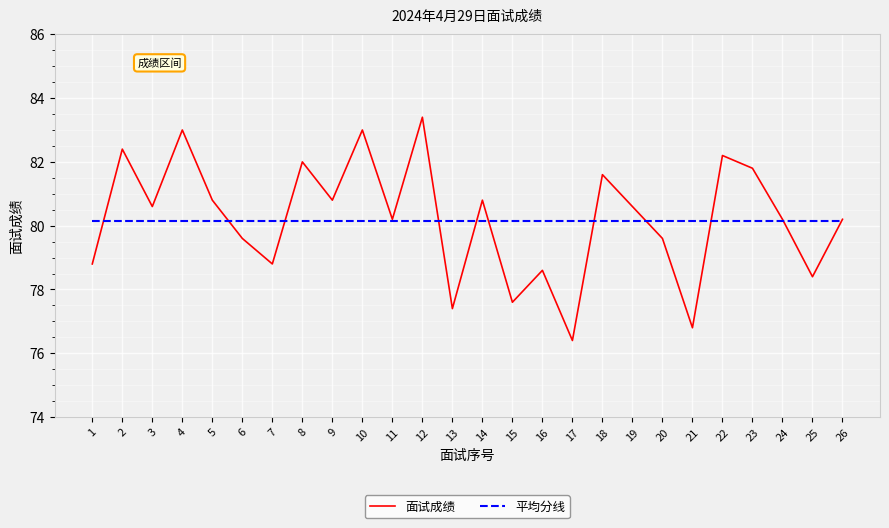

Reading right to left, extract all data points from this chart.

面试成绩: 80.2	78.4	80.2	81.8	82.2	76.8	79.6	80.6	81.6	76.4	78.6	77.6	80.8	77.4	83.4	80.2	83.0	80.8	82.0	78.8	79.6	80.8	83.0	80.6	82.4	78.8
平均分线: 80.2	80.2	80.2	80.2	80.2	80.2	80.2	80.2	80.2	80.2	80.2	80.2	80.2	80.2	80.2	80.2	80.2	80.2	80.2	80.2	80.2	80.2	80.2	80.2	80.2	80.2